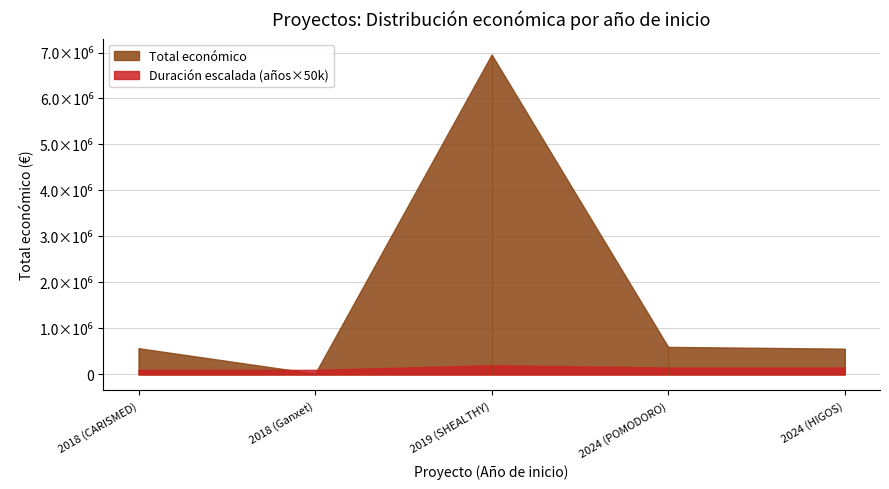

In Total económico, how many points are higher than both neighbors (excluding endpoints)?

1